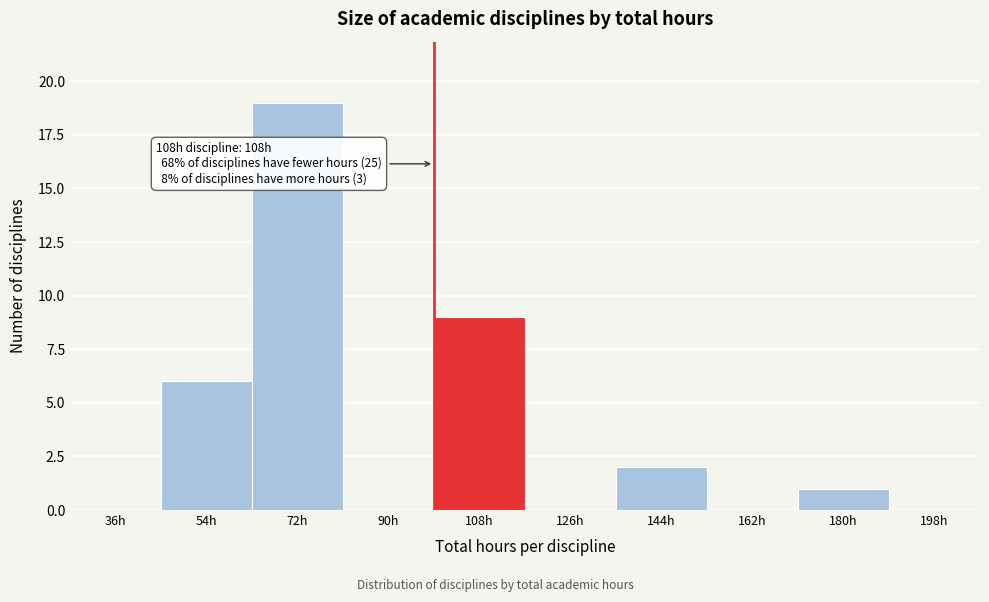

Reading left to right, what are all the values shown in this chart?

36h=0	54h=6	72h=19	90h=0	108h=9	126h=0	144h=2	162h=0	180h=1	198h=0